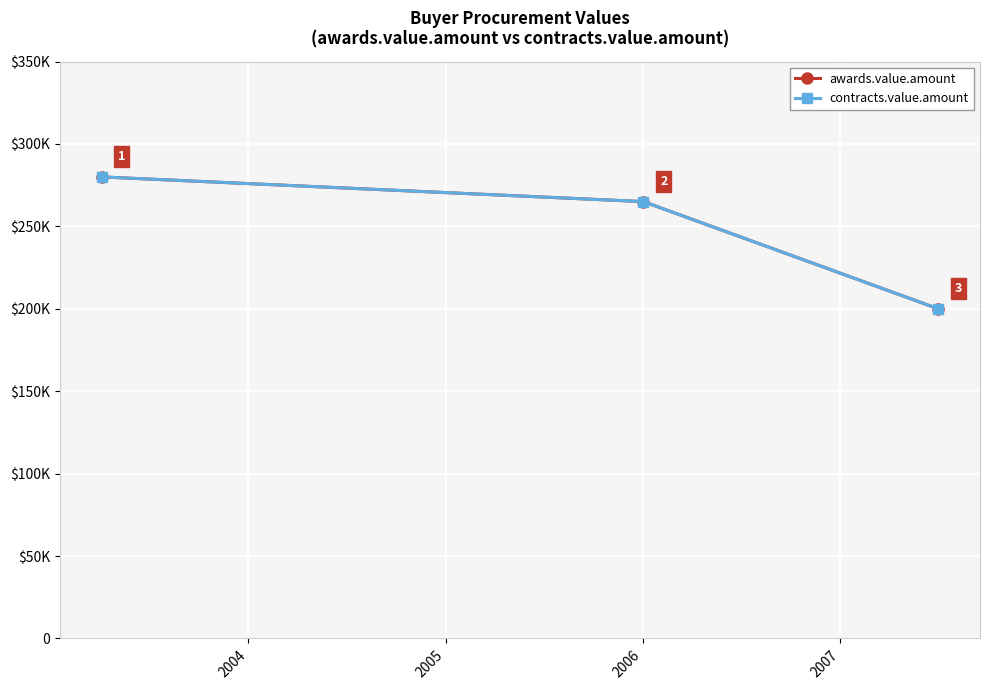

Count the contracts.value.amount values in the range 200000 to 280000.

3